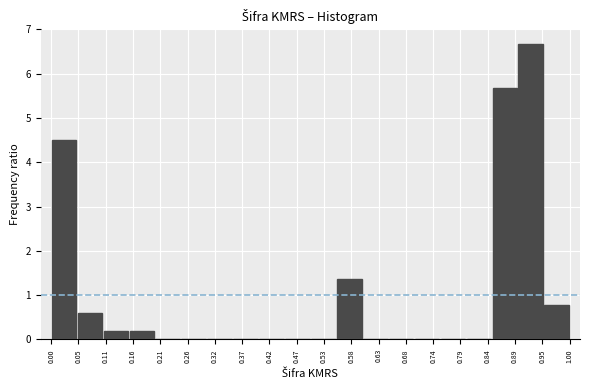

Reading left to right, list every bar in this chart as the range it spans on the x-axis followed by its height. The values are not printed on the chart, so give them approximately, as read against the axis.

0.00 to 0.05: 4.5
0.05 to 0.10: 0.6
0.10 to 0.15: 0.2
0.15 to 0.20: 0.2
0.20 to 0.25: 0
0.25 to 0.30: 0
0.30 to 0.35: 0
0.35 to 0.40: 0
0.40 to 0.45: 0
0.45 to 0.50: 0
0.50 to 0.55: 0
0.55 to 0.60: 1.4
0.60 to 0.65: 0
0.65 to 0.70: 0
0.70 to 0.75: 0
0.75 to 0.80: 0
0.80 to 0.85: 0
0.85 to 0.90: 5.7
0.90 to 0.95: 6.7
0.95 to 1.00: 0.8